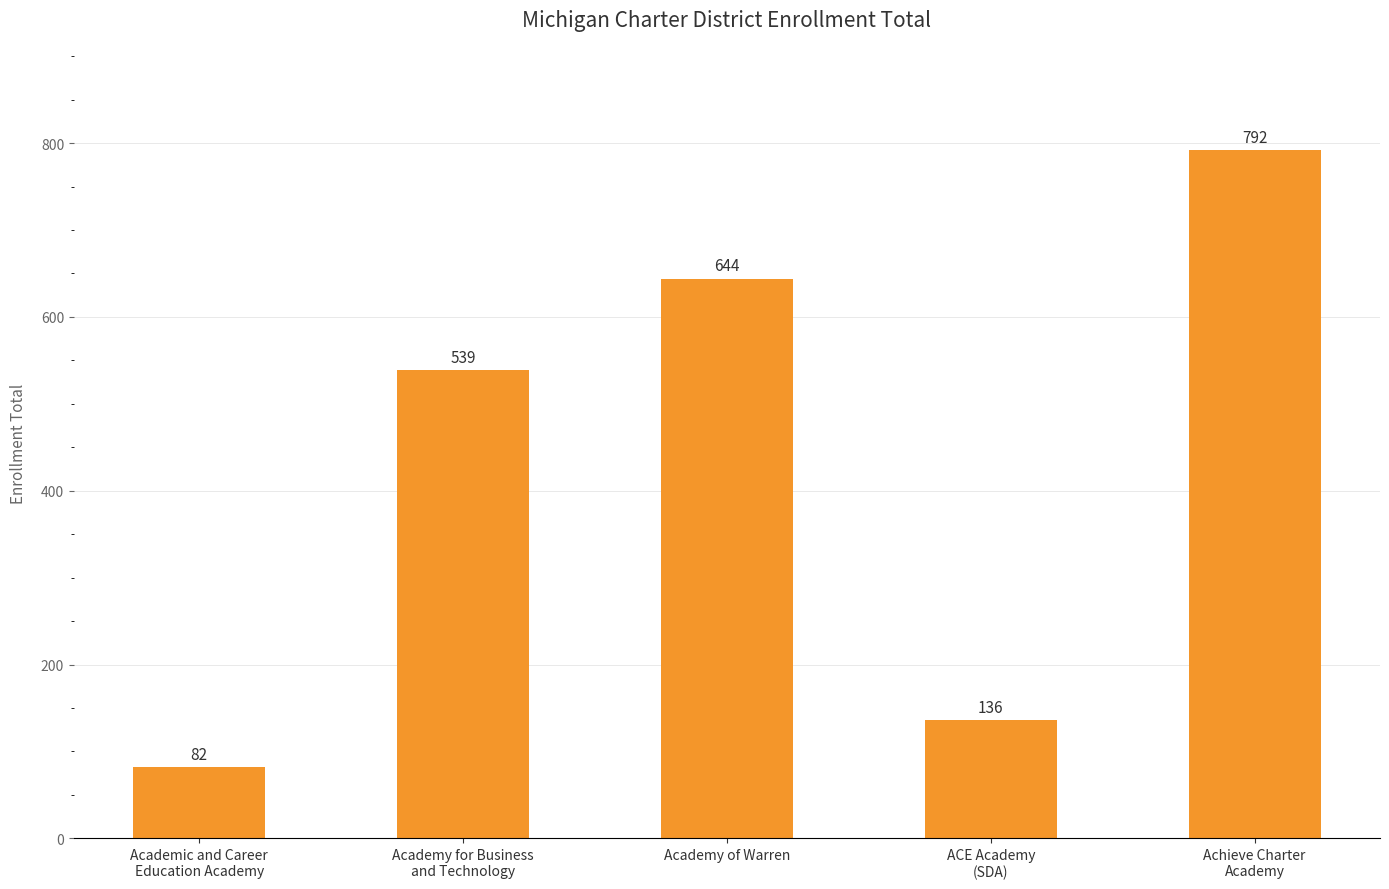

The chart shows a value of 82 at Academic and Career
Education Academy. True or false?

True